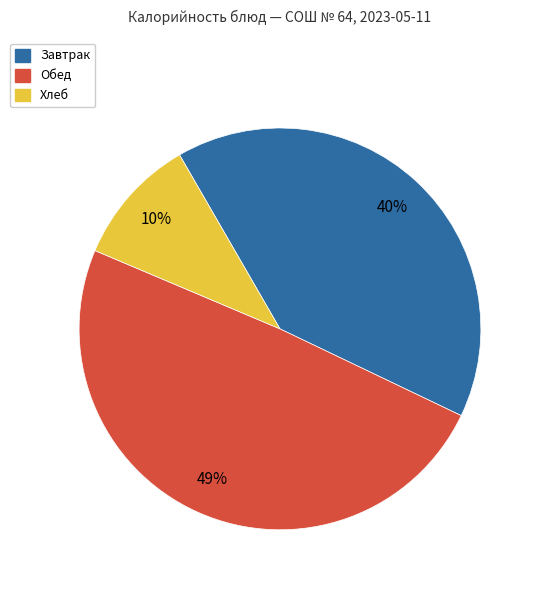

Is there a majority slice in this chart?

No